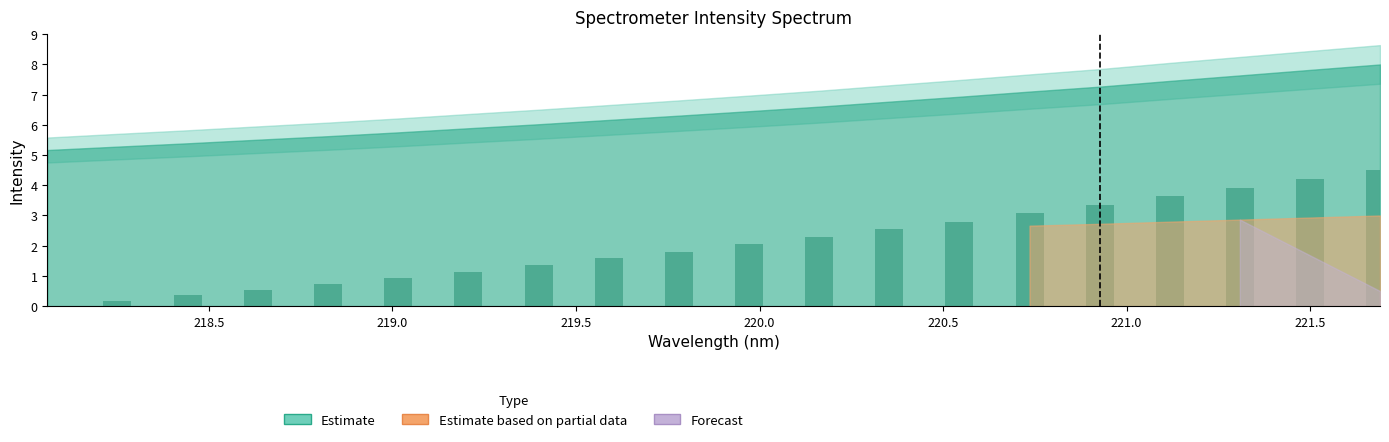

Reading right to left, extract all data points from this chart.

4.5	4.2	3.9	3.6	3.3	3.1	2.8	2.5	2.3	2.0	1.8	1.6	1.4	1.1	0.9	0.7	0.5	0.4	0.2	0.0